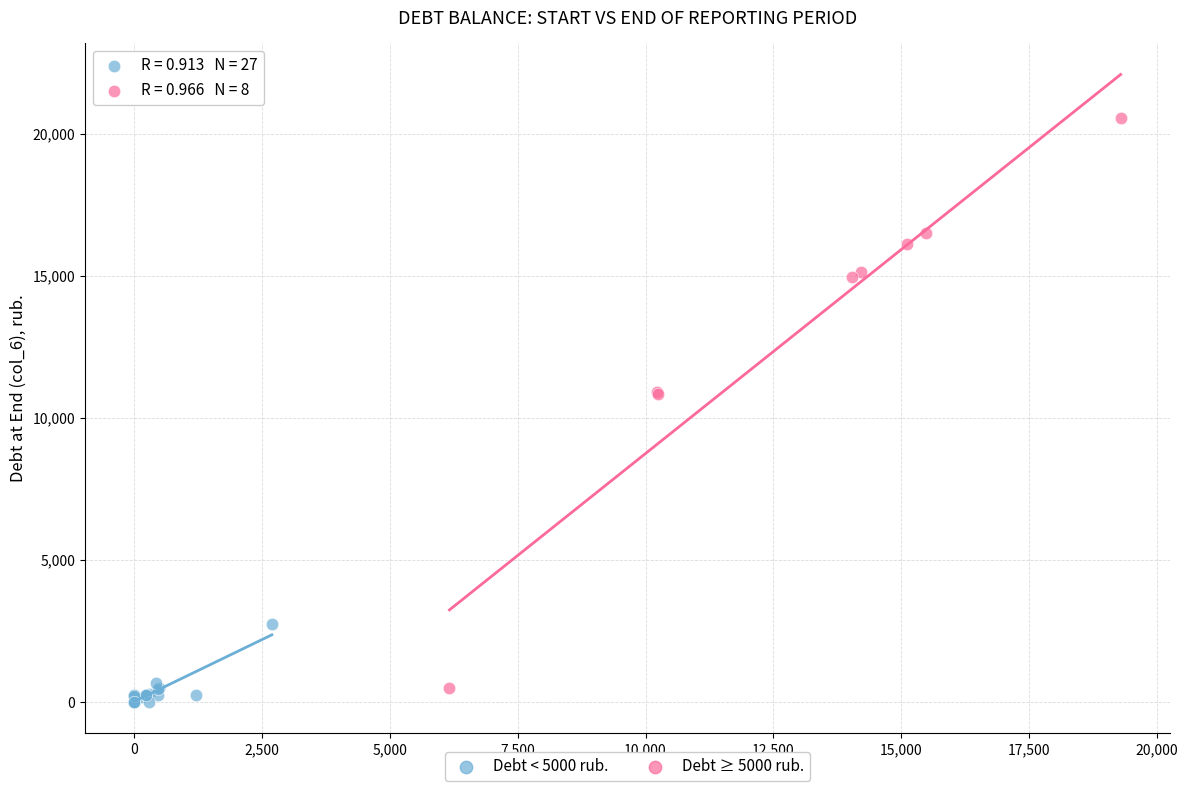

Which series contains the highest Y value?

Debt ≥ 5000 rub.